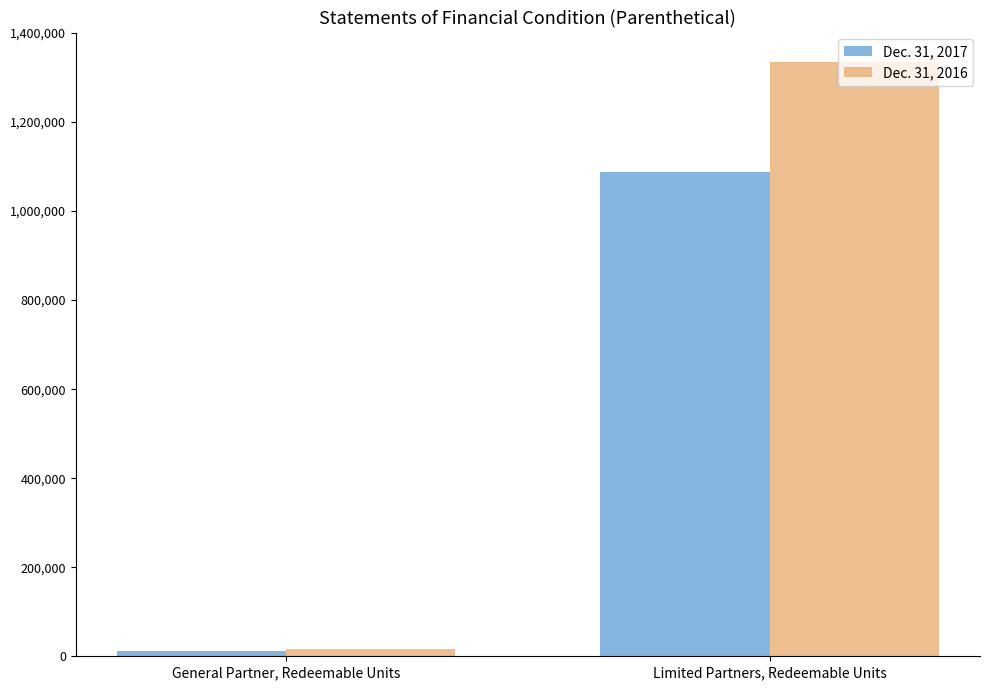

Which series has the widest spread of values?

Dec. 31, 2016